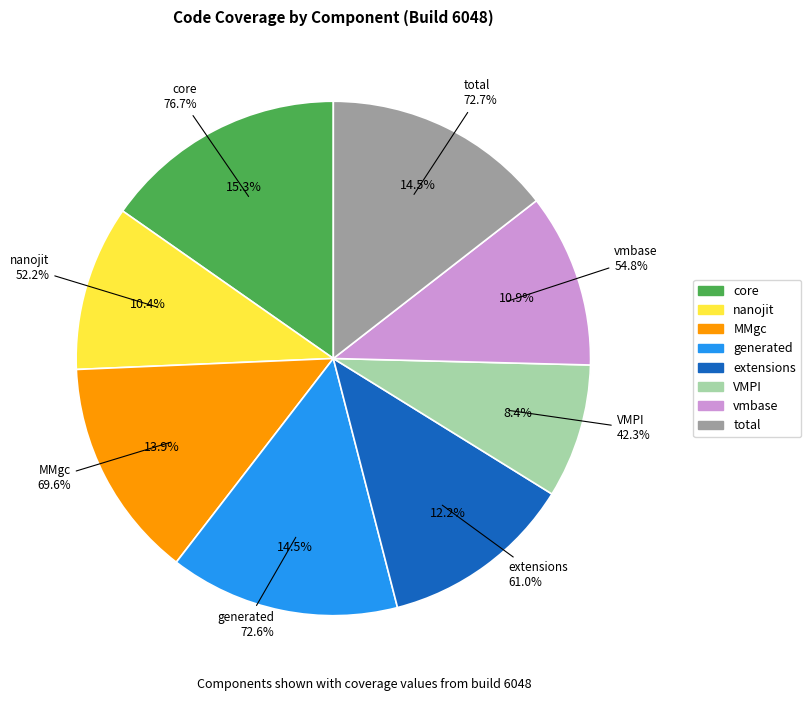

What percentage do vmbase and VMPI together represent?

19.3%